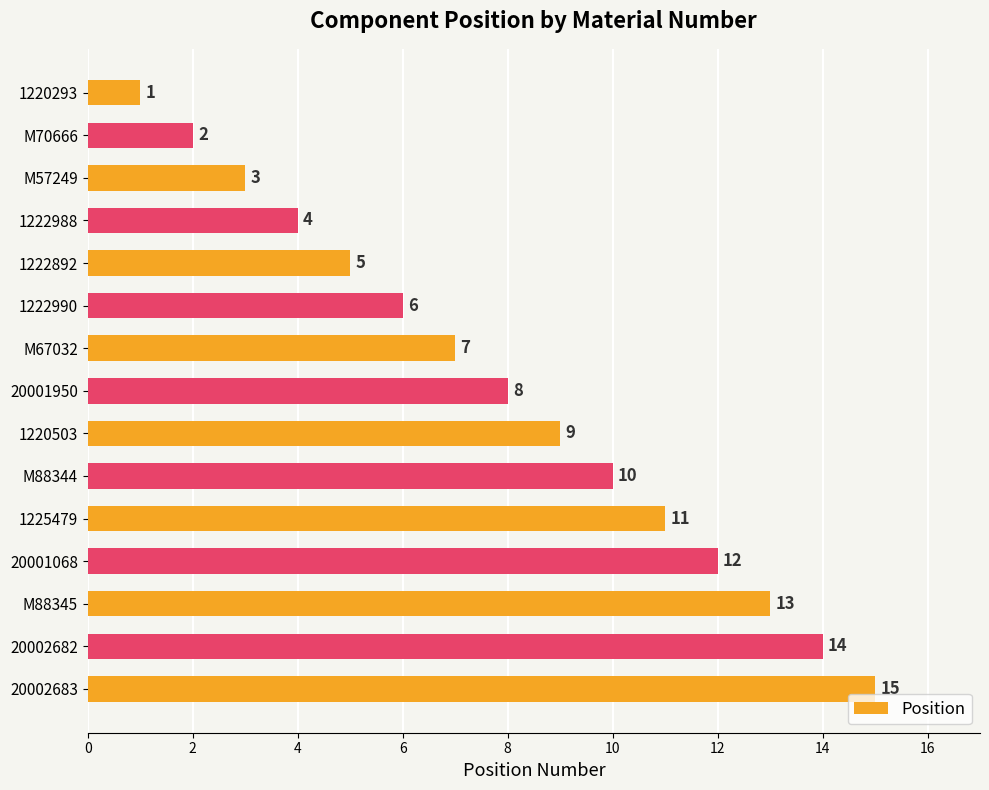

Rank the categories by value from highest to lowest.

20002683, 20002682, M88345, 20001068, 1225479, M88344, 1220503, 20001950, M67032, 1222990, 1222892, 1222988, M57249, M70666, 1220293